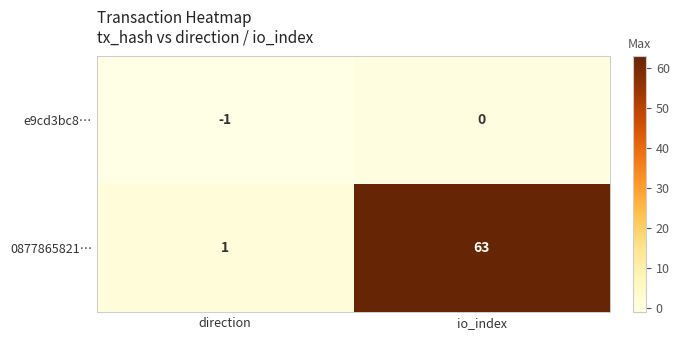

Where is e9cd3bc8… nearest to the value 0?

io_index